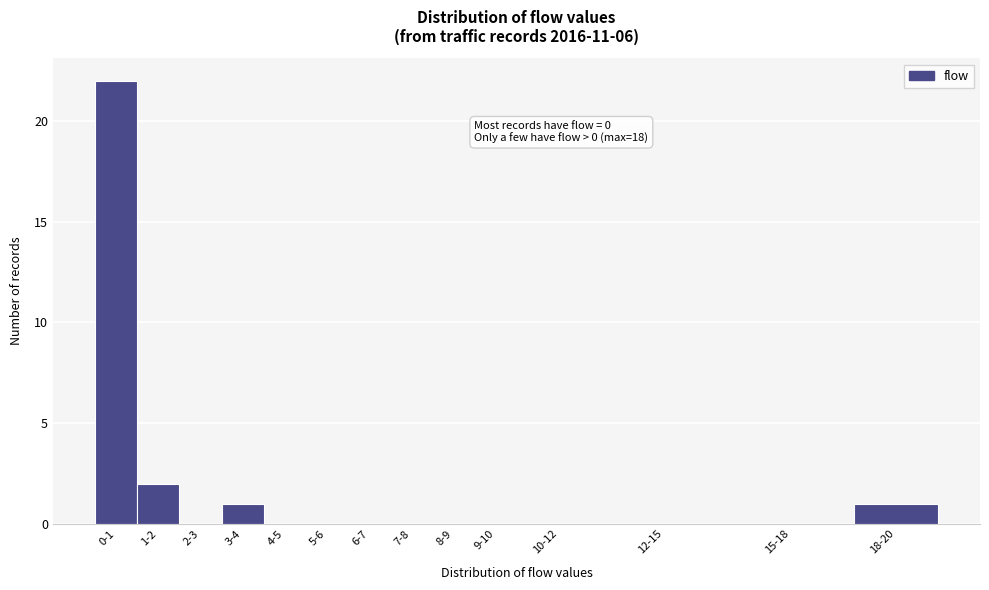

Reading left to right, list all the values displayed in this chart.

0-1=22	1-2=2	2-3=0	3-4=1	4-5=0	5-6=0	6-7=0	7-8=0	8-9=0	9-10=0	10-12=0	12-15=0	15-18=0	18-20=1